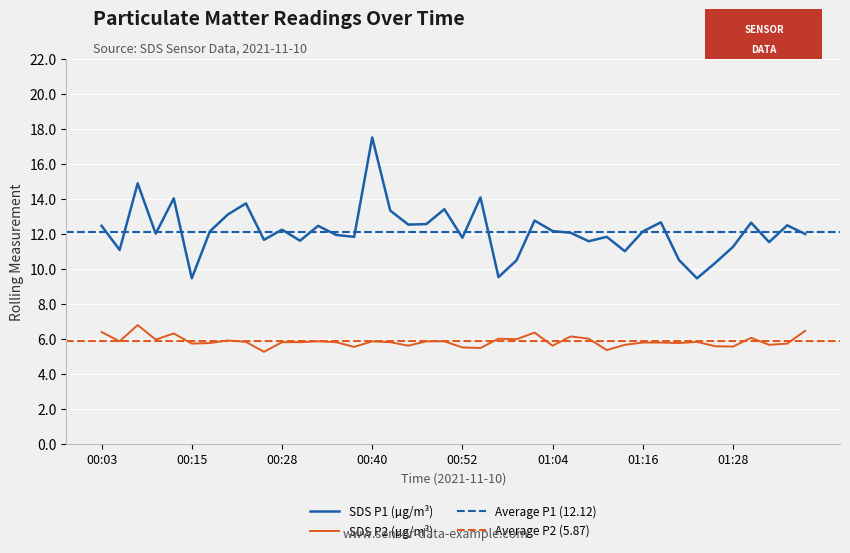

Which series has the widest spread of values?

SDS_P1